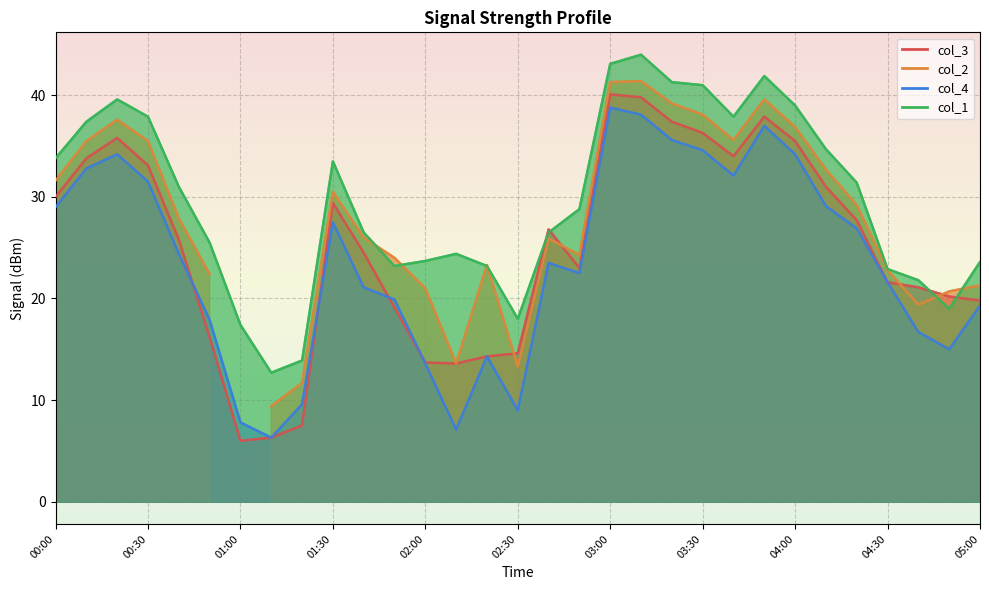

How many values in the col_1 series exceed 28?

16